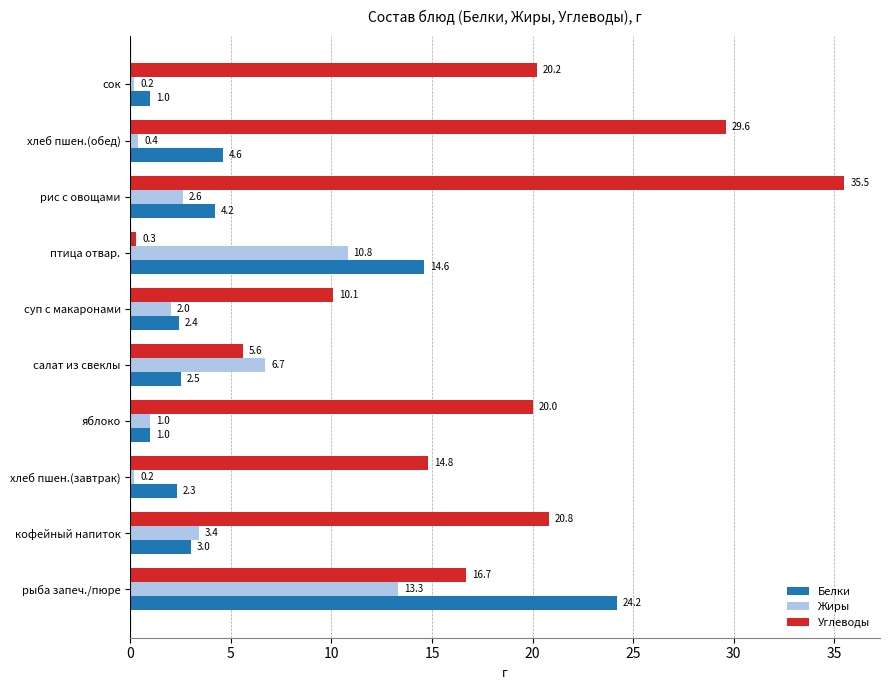

Which series changed the most between хлеб пшен.(завтрак) and сок?

Углеводы